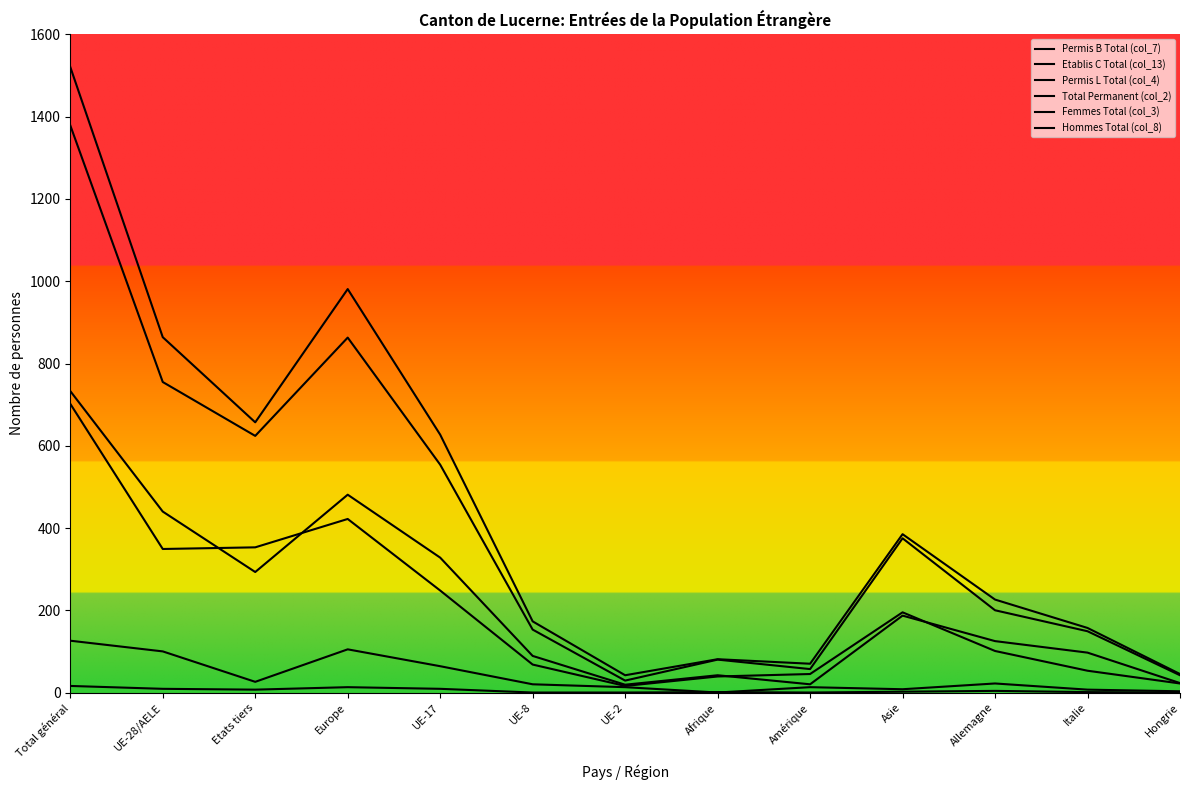

True or false: Etablis C Total (col_13) and Total Permanent (col_2) intersect in this chart.

False